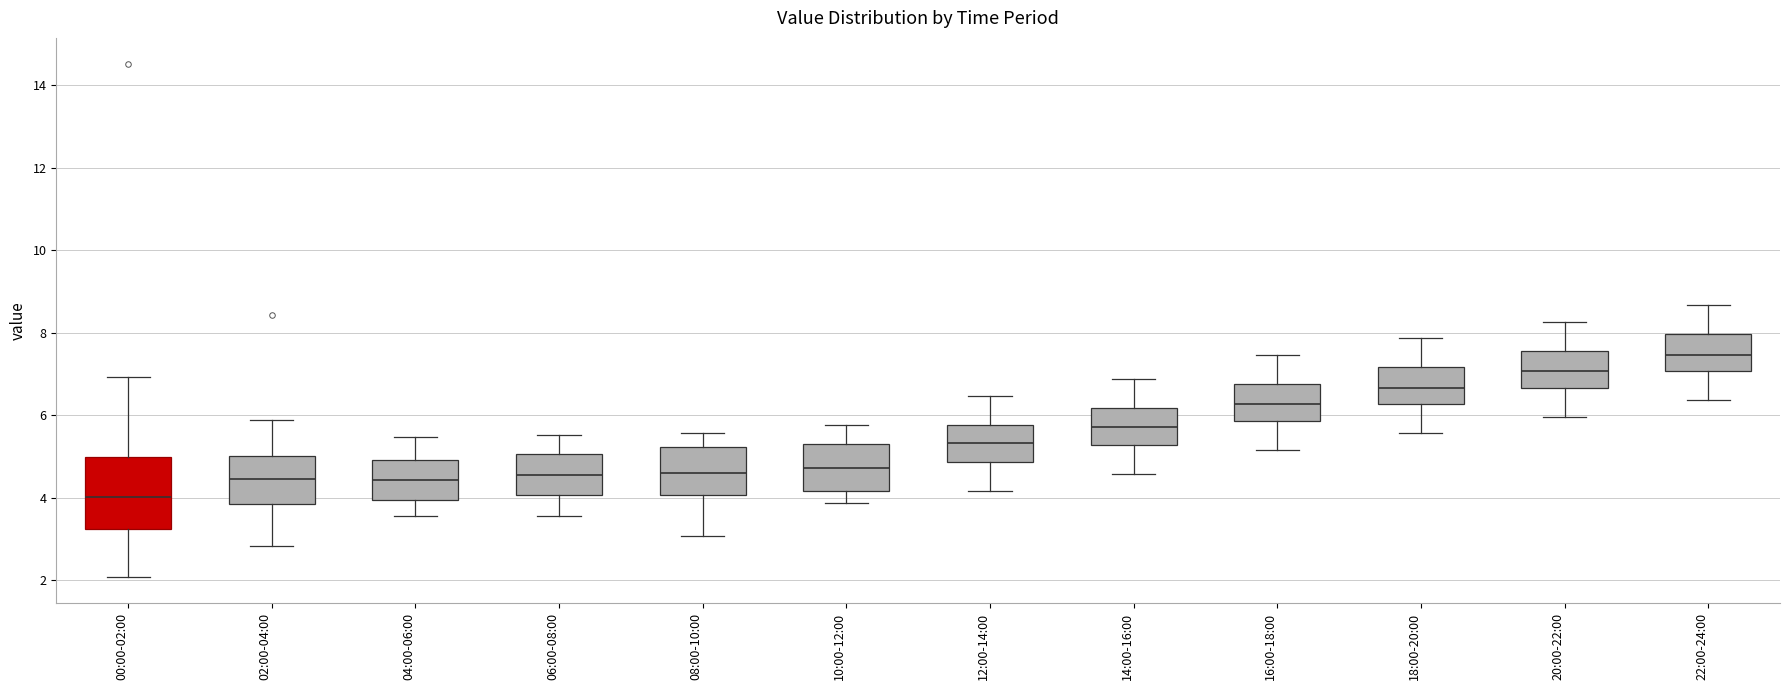

Reading left to right, read every box against the y-axis: the position of its median line, the range the box covers, and the ends of its whiskers. The values are not printed on the chart, so give them approximately, as read against the axis.

00:00-02:00: median 4.0, box 3.2 to 5.0, whiskers 2.0 to 7.0
02:00-04:00: median 4.4, box 3.8 to 5.0, whiskers 2.8 to 6.0
04:00-06:00: median 4.4, box 4.0 to 5.0, whiskers 3.6 to 5.4
06:00-08:00: median 4.6, box 4.0 to 5.0, whiskers 3.6 to 5.6
08:00-10:00: median 4.6, box 4.0 to 5.2, whiskers 3.0 to 5.6
10:00-12:00: median 4.8, box 4.2 to 5.2, whiskers 3.8 to 5.8
12:00-14:00: median 5.4, box 4.8 to 5.8, whiskers 4.2 to 6.4
14:00-16:00: median 5.8, box 5.2 to 6.2, whiskers 4.6 to 6.8
16:00-18:00: median 6.2, box 5.8 to 6.8, whiskers 5.2 to 7.4
18:00-20:00: median 6.6, box 6.2 to 7.2, whiskers 5.6 to 7.8
20:00-22:00: median 7.0, box 6.6 to 7.6, whiskers 6.0 to 8.2
22:00-24:00: median 7.4, box 7.0 to 8.0, whiskers 6.4 to 8.6